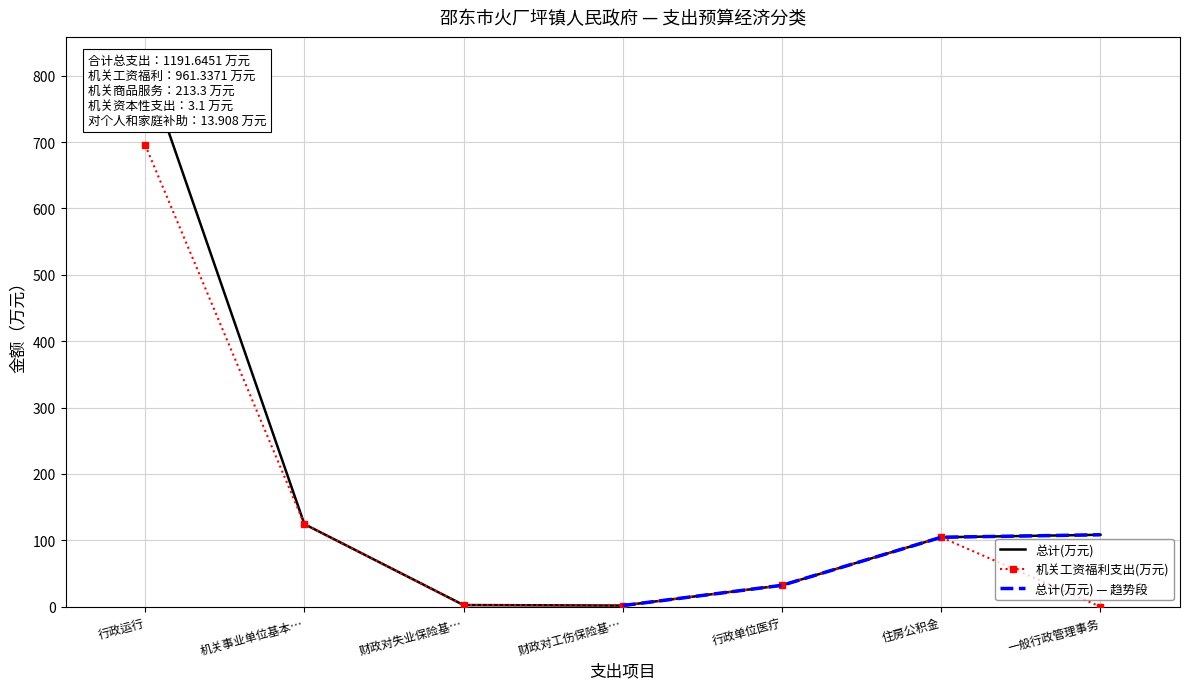

What is the total value across all series at 行政运行?

1513.2